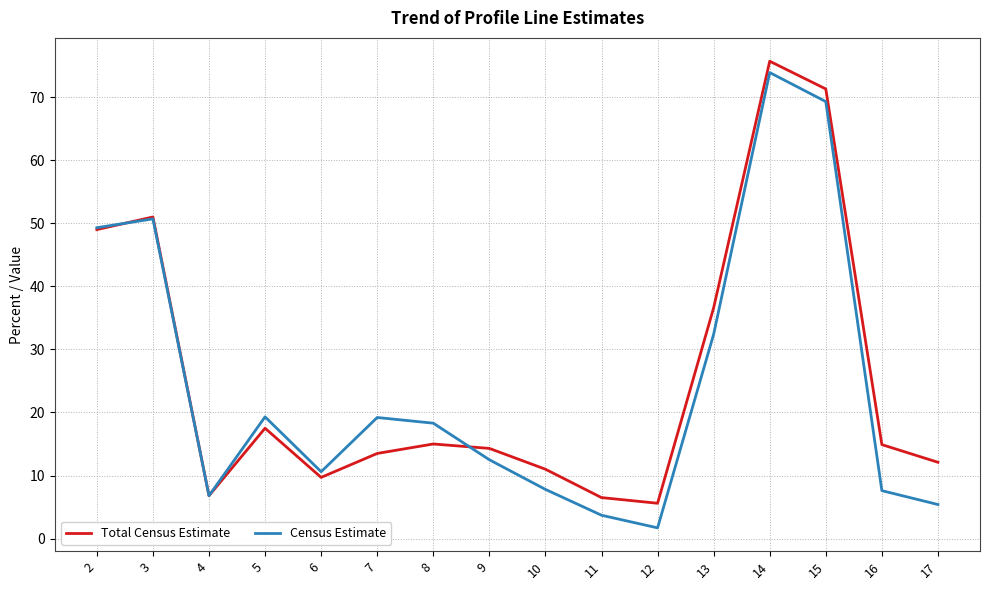

True or false: Census Estimate has a value of 25.4 at 3.

False